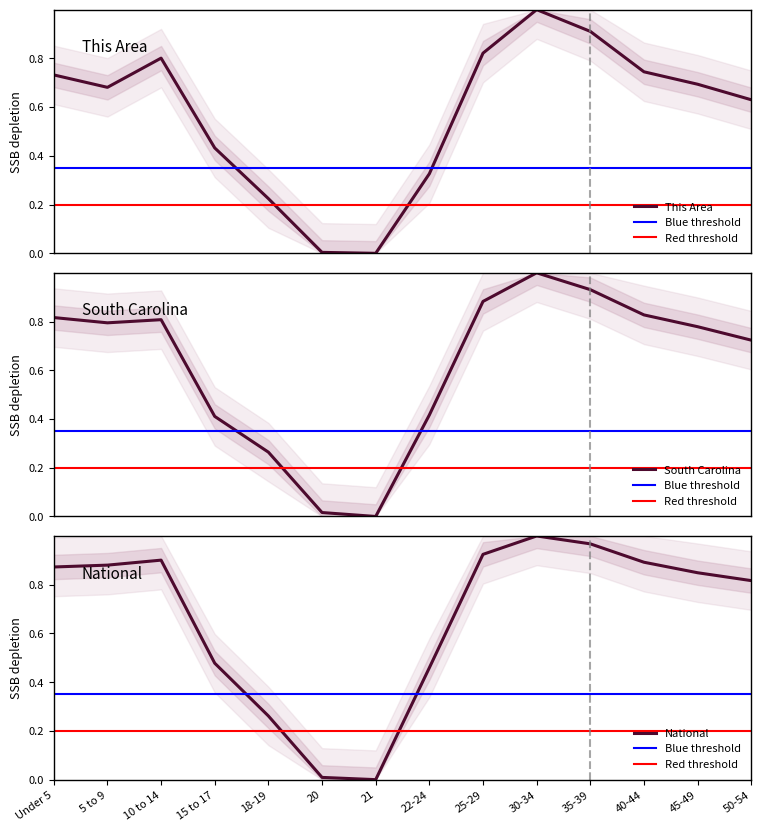

Rank the series by their average value, from lowest to highest.

This Area, South Carolina, National